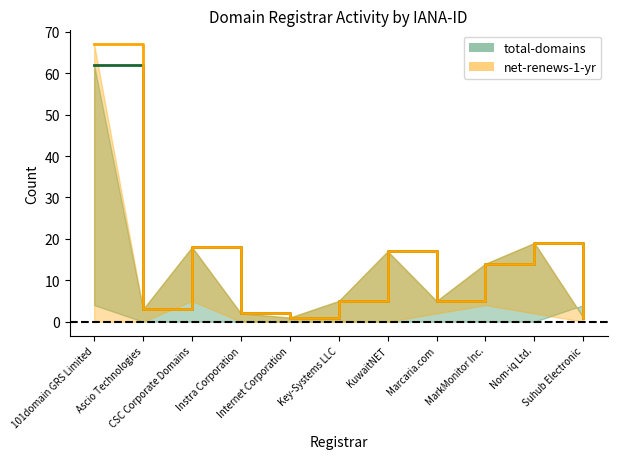

True or false: total-domains (line) and attempted-adds (line) cross at least once.

False